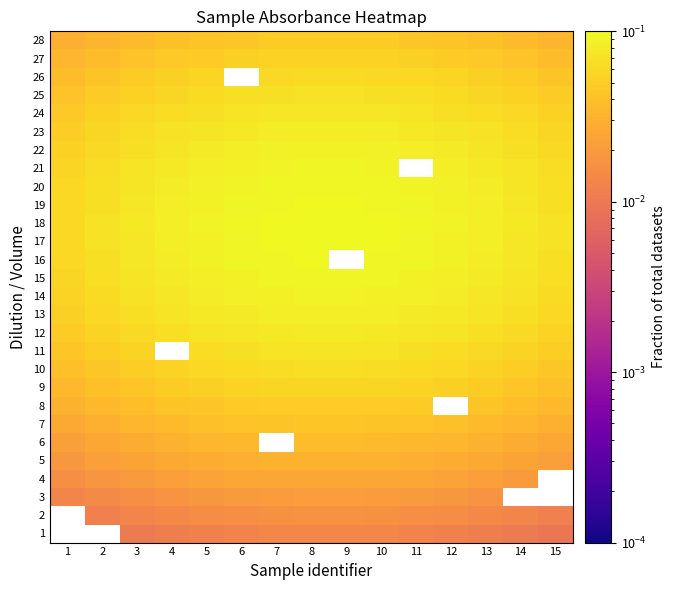

What is the greatest value displayed?

0.1